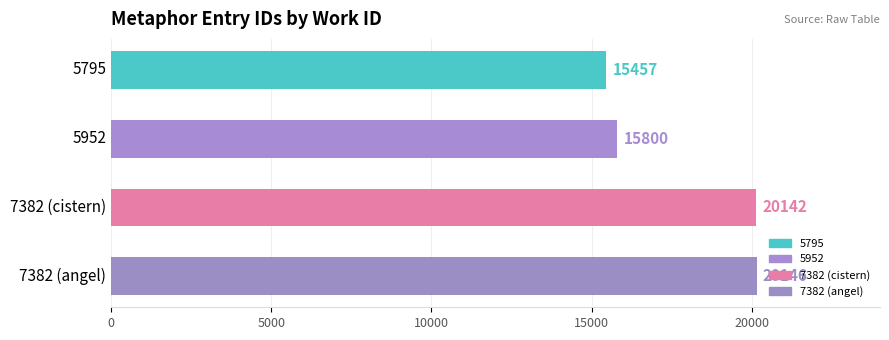

How many data points are less than 20142?

2